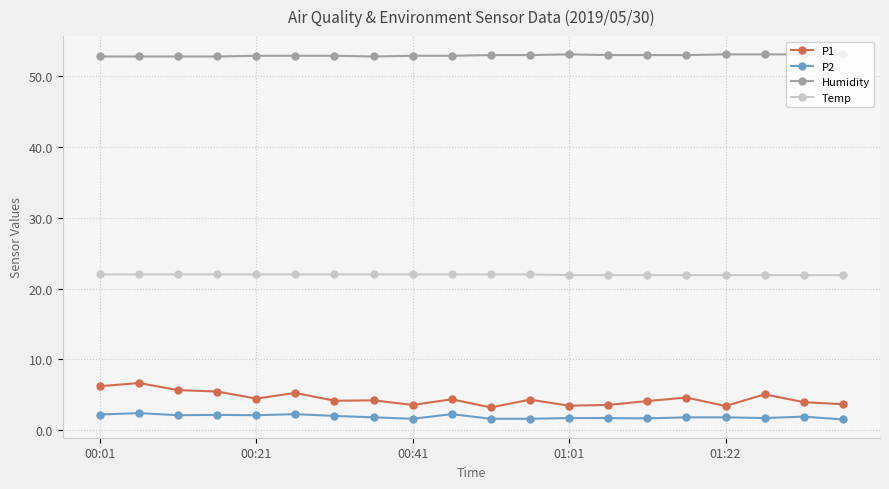

What is the greatest value displayed?

53.1